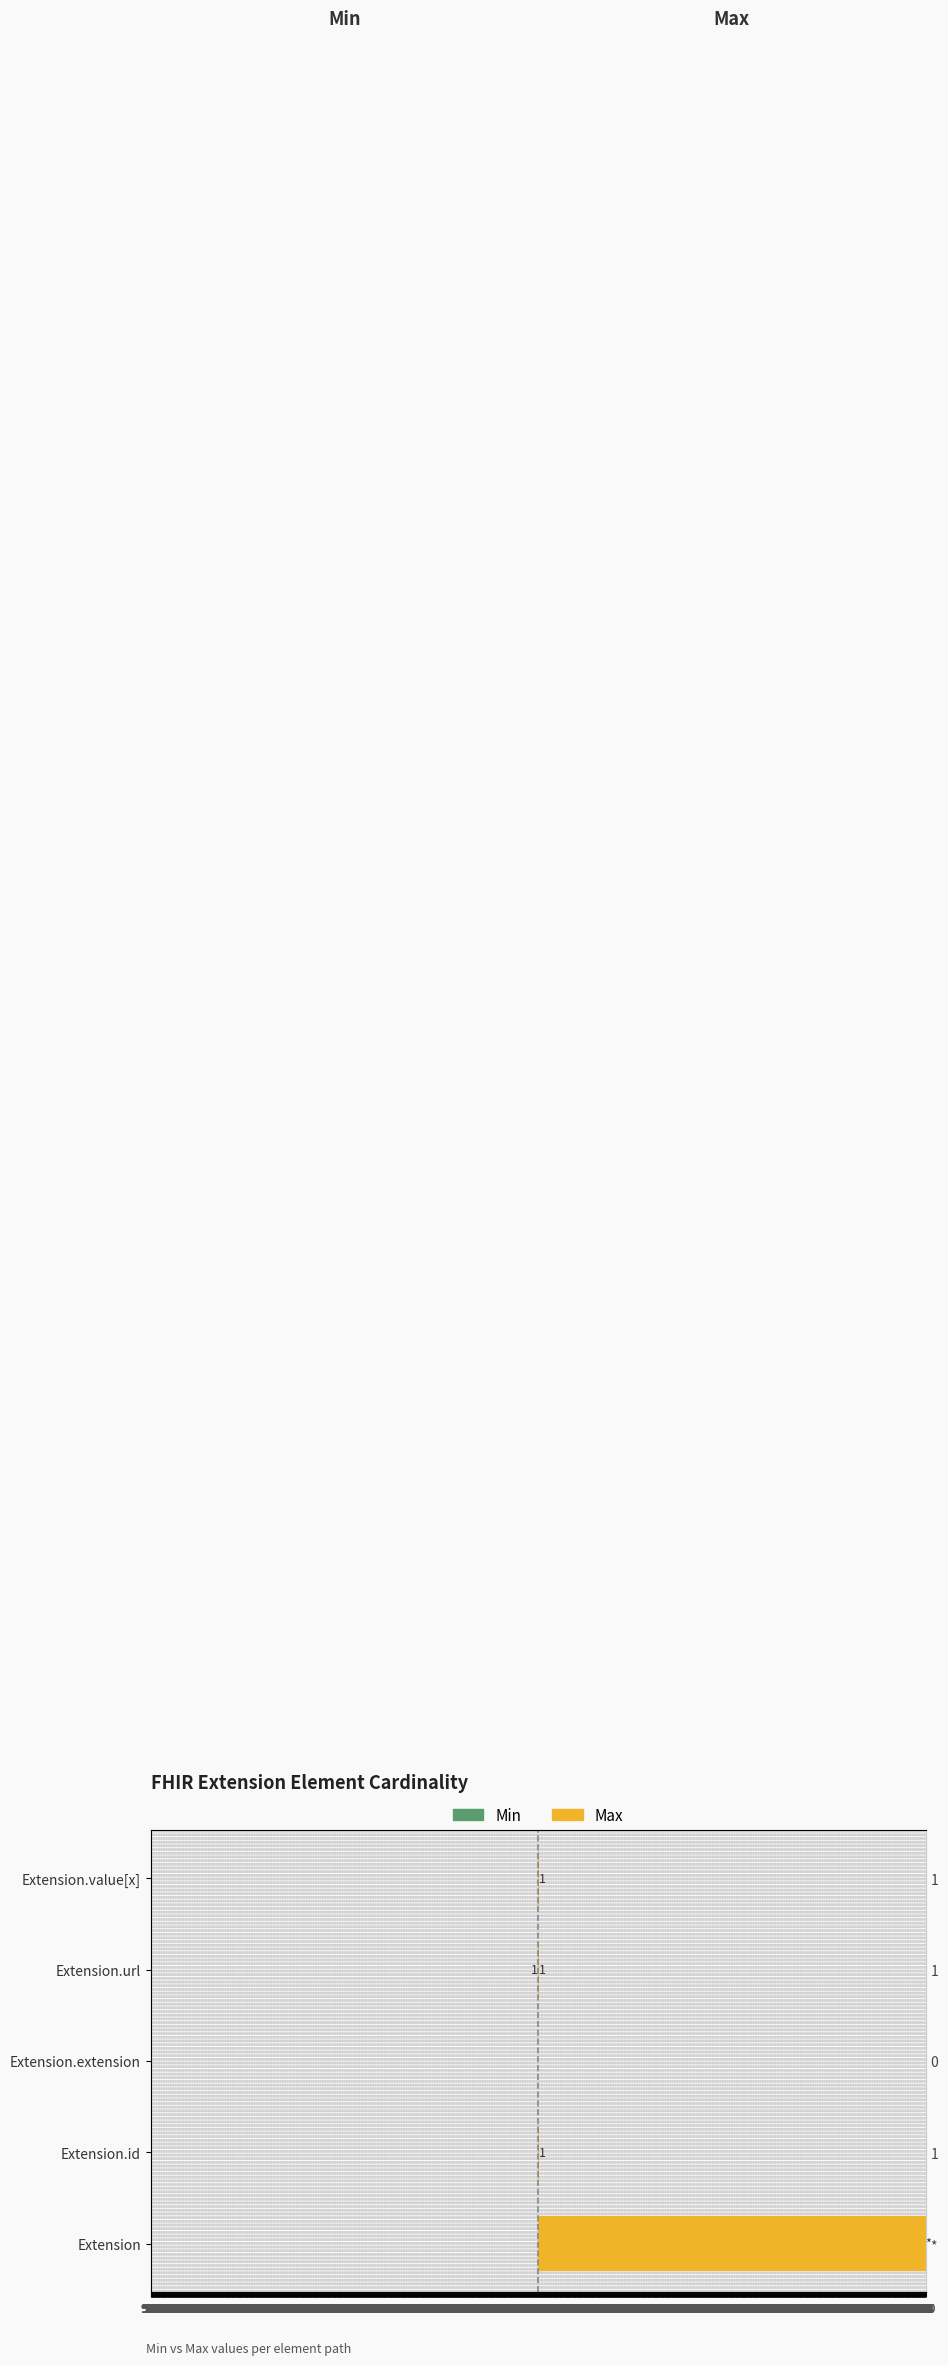

Does the chart contain stacked bars?

No